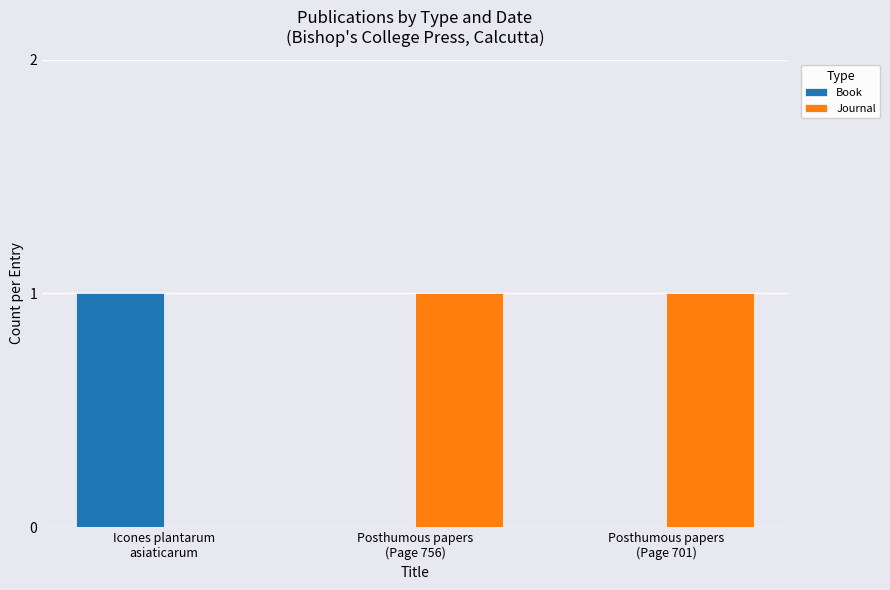

Which series has the largest total across all categories?

Journal